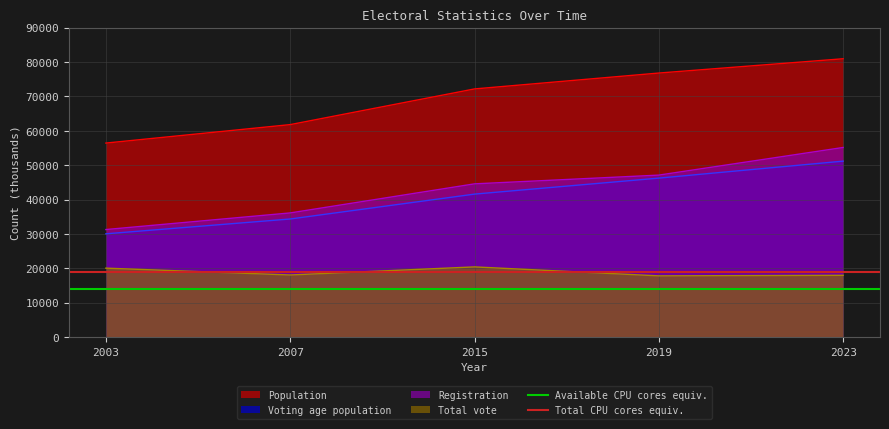

Which category has the highest value in the Voting age population series?

2023